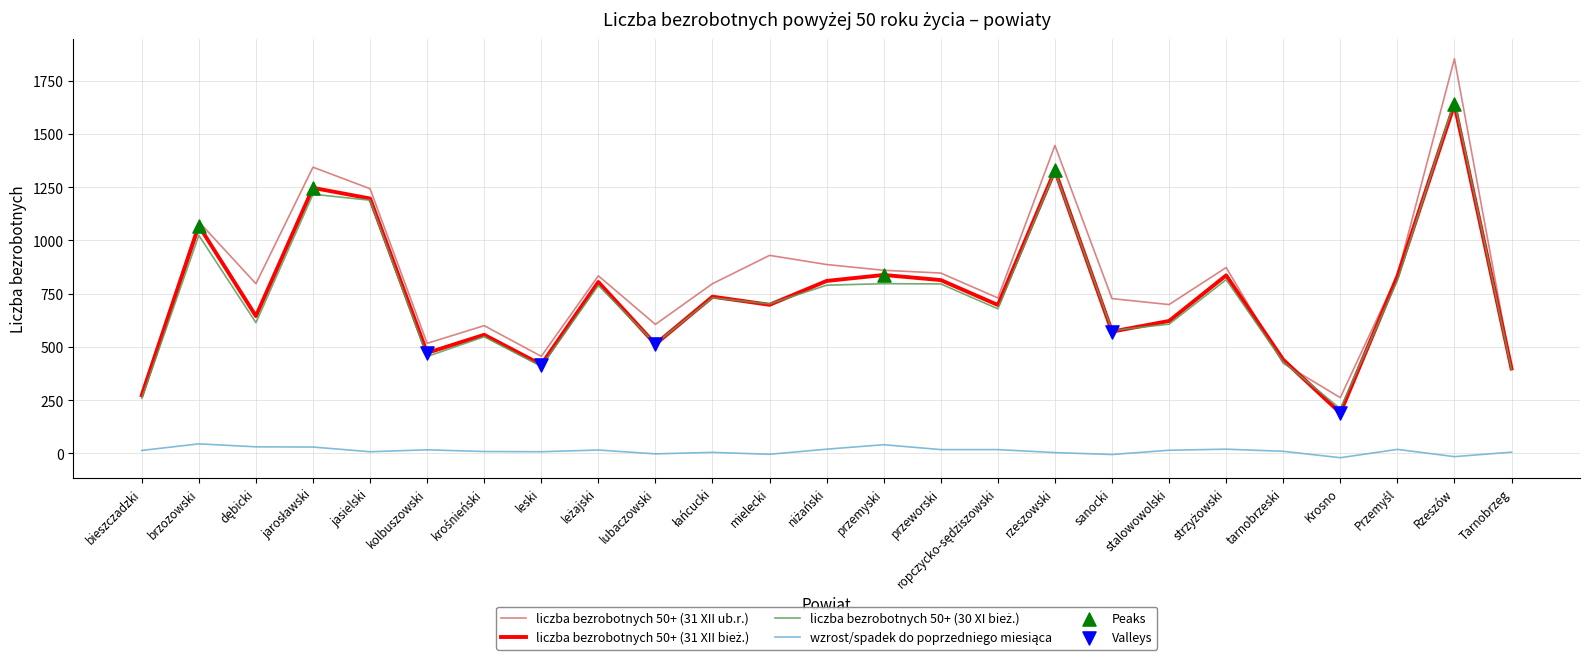

At which category is the sum across all series the highest?

Rzeszów